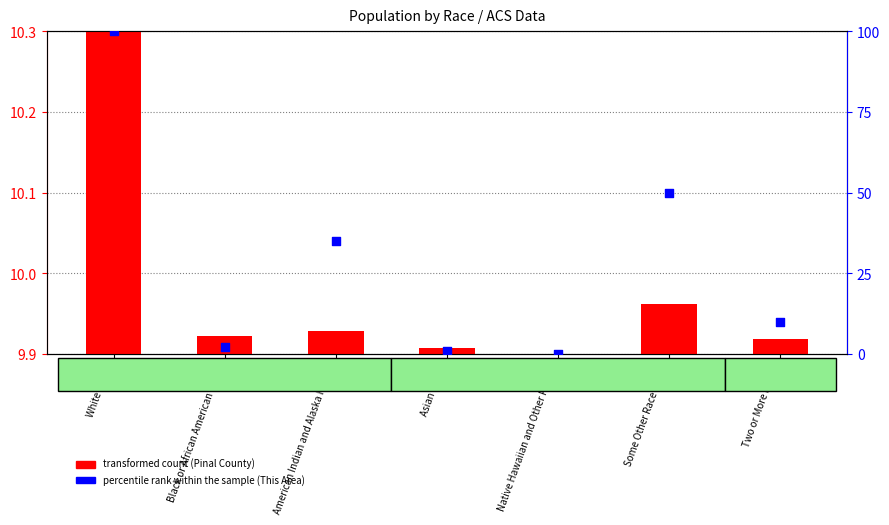

Which series contains the highest Y value?

percentile rank within the sample